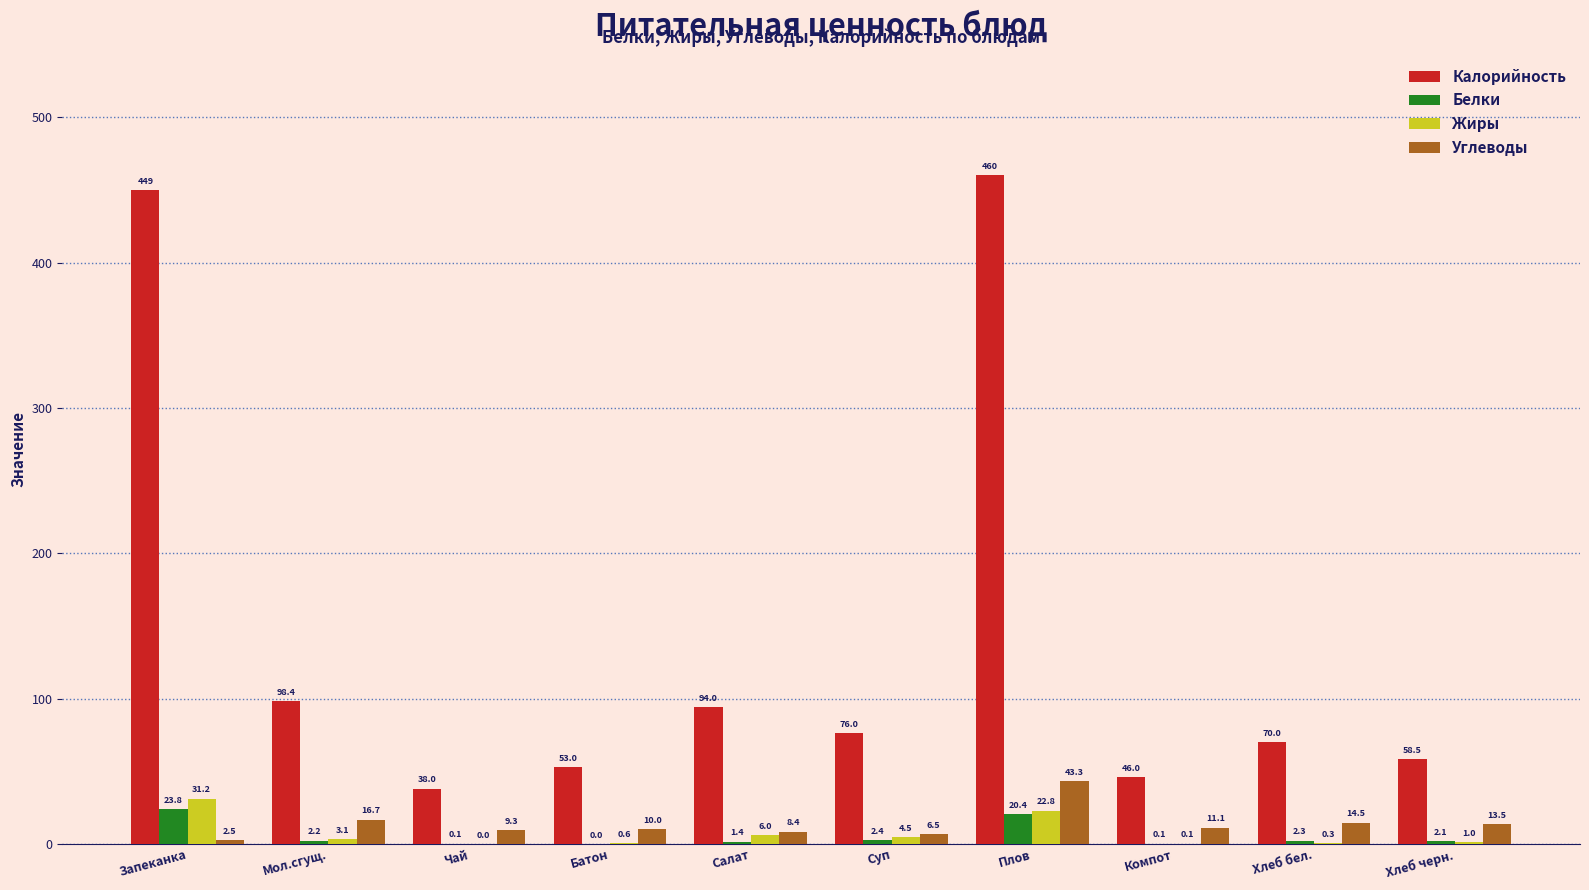

Between Запеканка and Плов, which series saw the biggest shift?

Углеводы